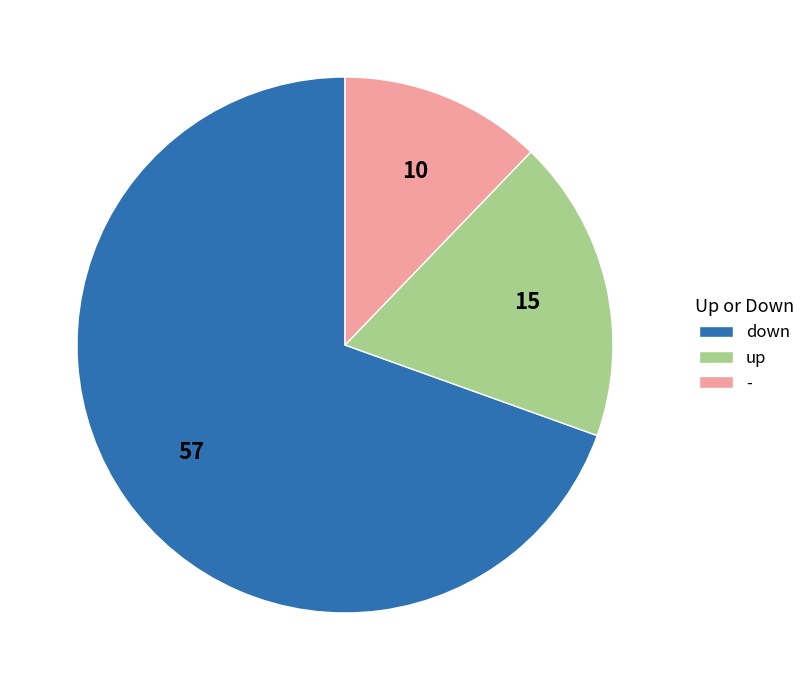

Rank the categories by value from highest to lowest.

down, up, -